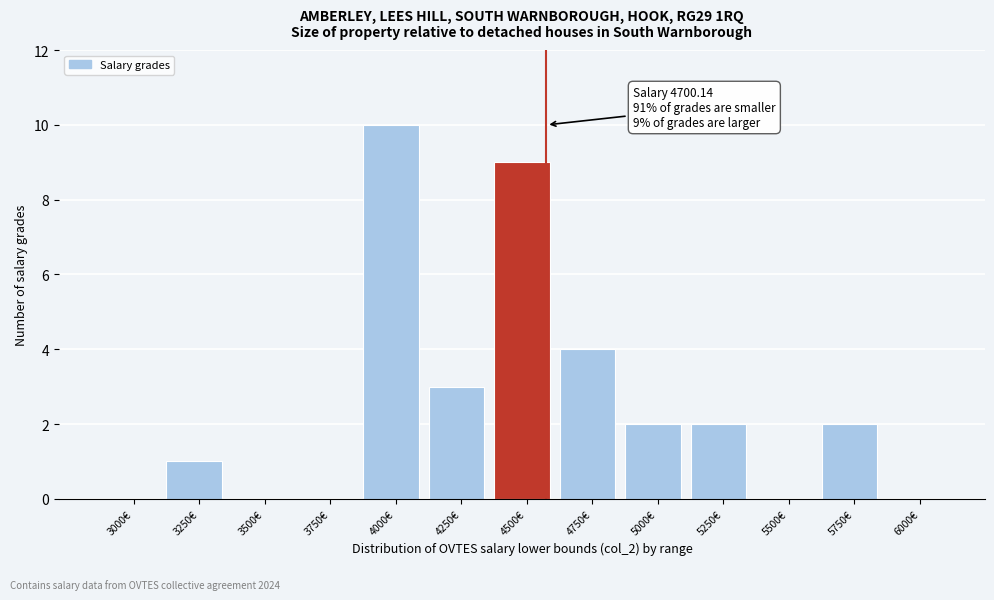

Reading left to right, extract all data points from this chart.

3000€=0	3250€=1	3500€=0	3750€=0	4000€=10	4250€=3	4500€=9	4750€=4	5000€=2	5250€=2	5500€=0	5750€=2	6000€=0